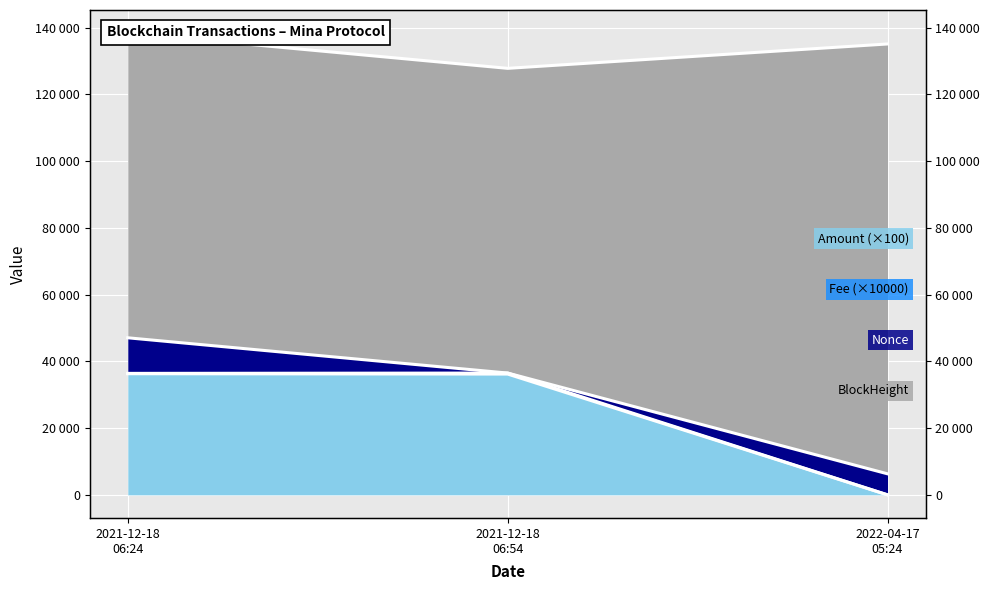

What is the label of the 2nd point from the right?

2021-12-18 06:54